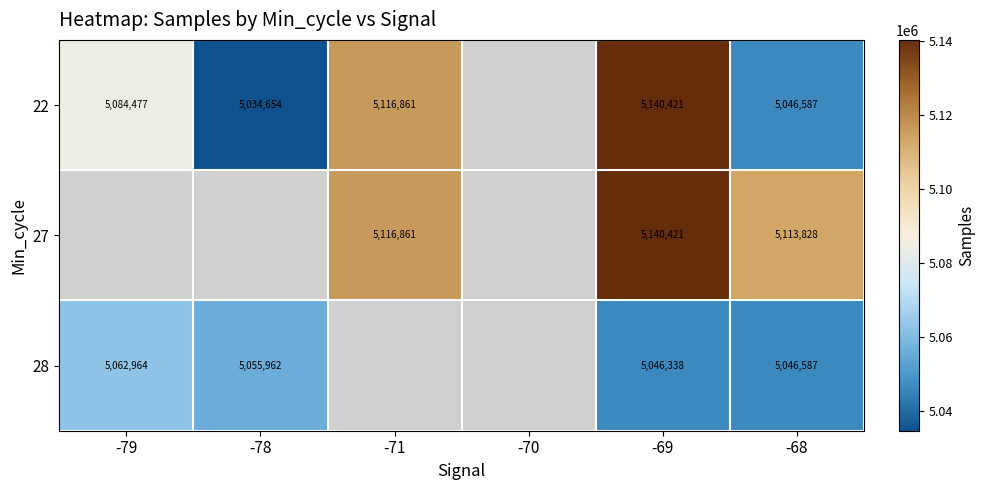

The 27 series shows 8155590.3 at -71. True or false?

False